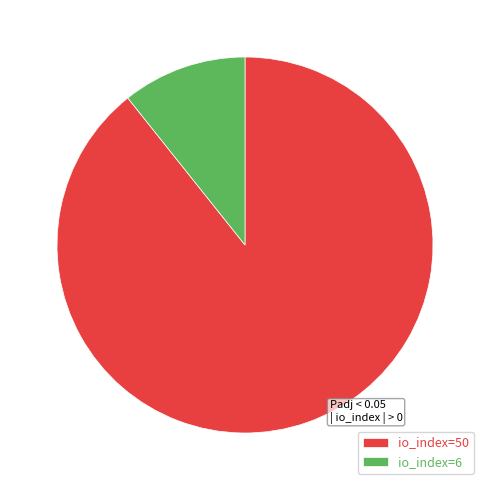

Does any single category account for the majority?

Yes